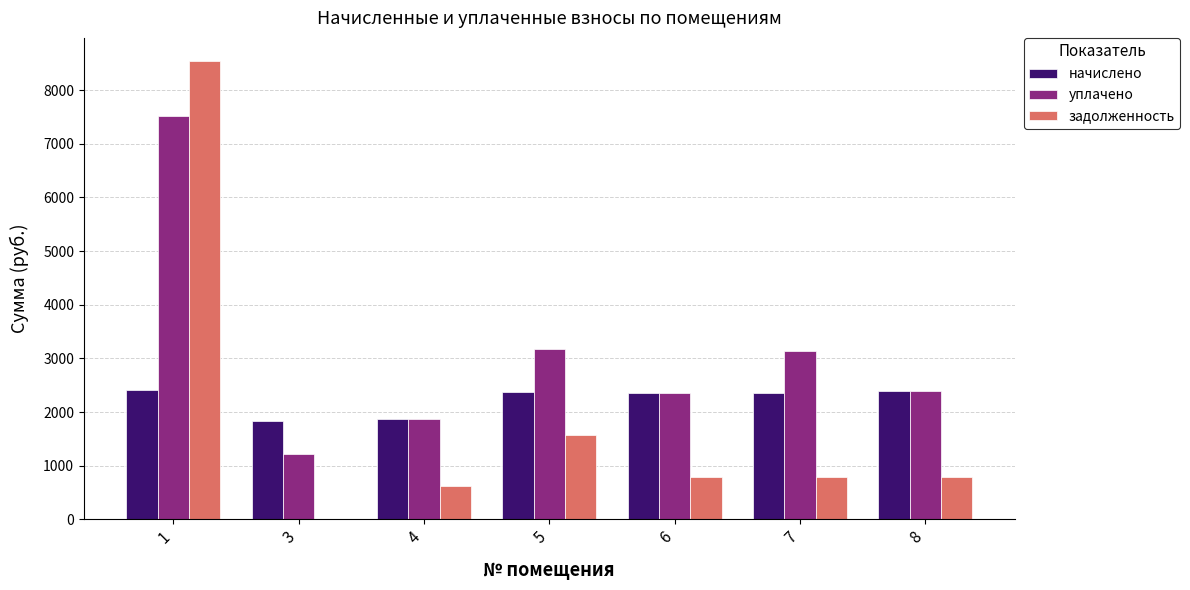

The value of уплачено at 7 is 3128.3. True or false?

True